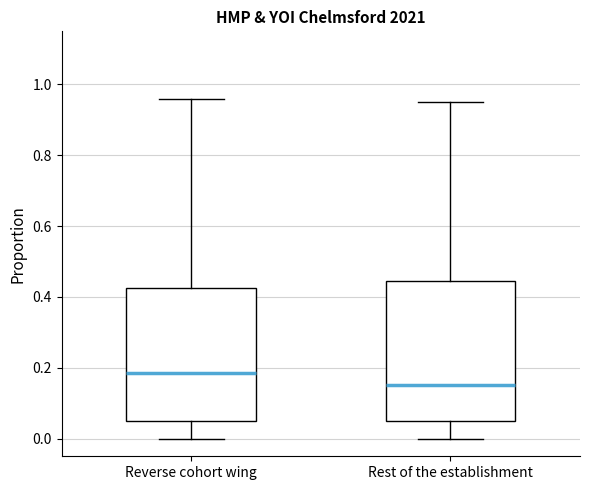

Comparing the boxes themselves (not the whiskers), which one is the tallest?

Rest of the establishment